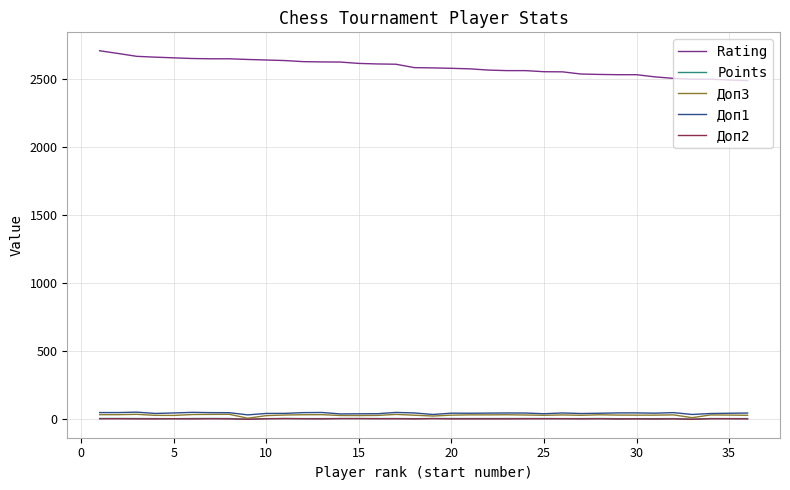

How many categories are shown in the chart?

36